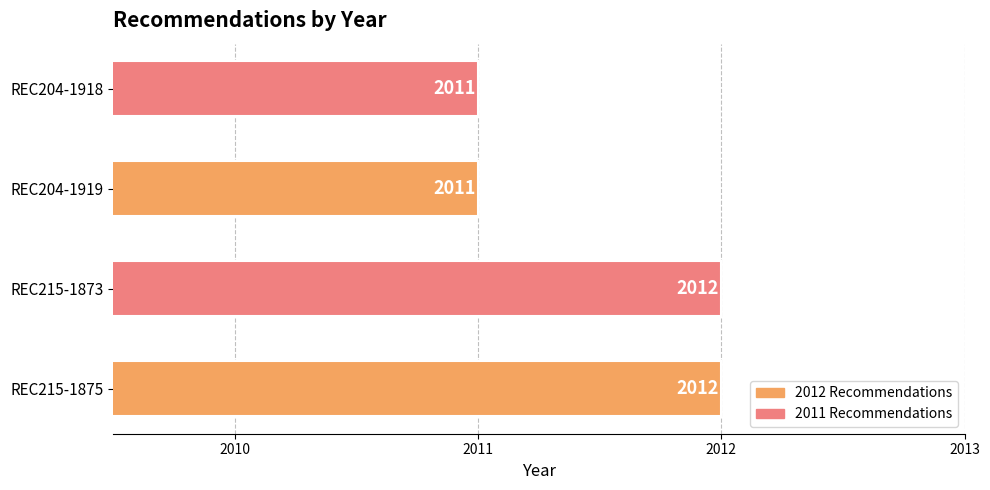

Is it true that the value at REC204-1918 is 2011?

True